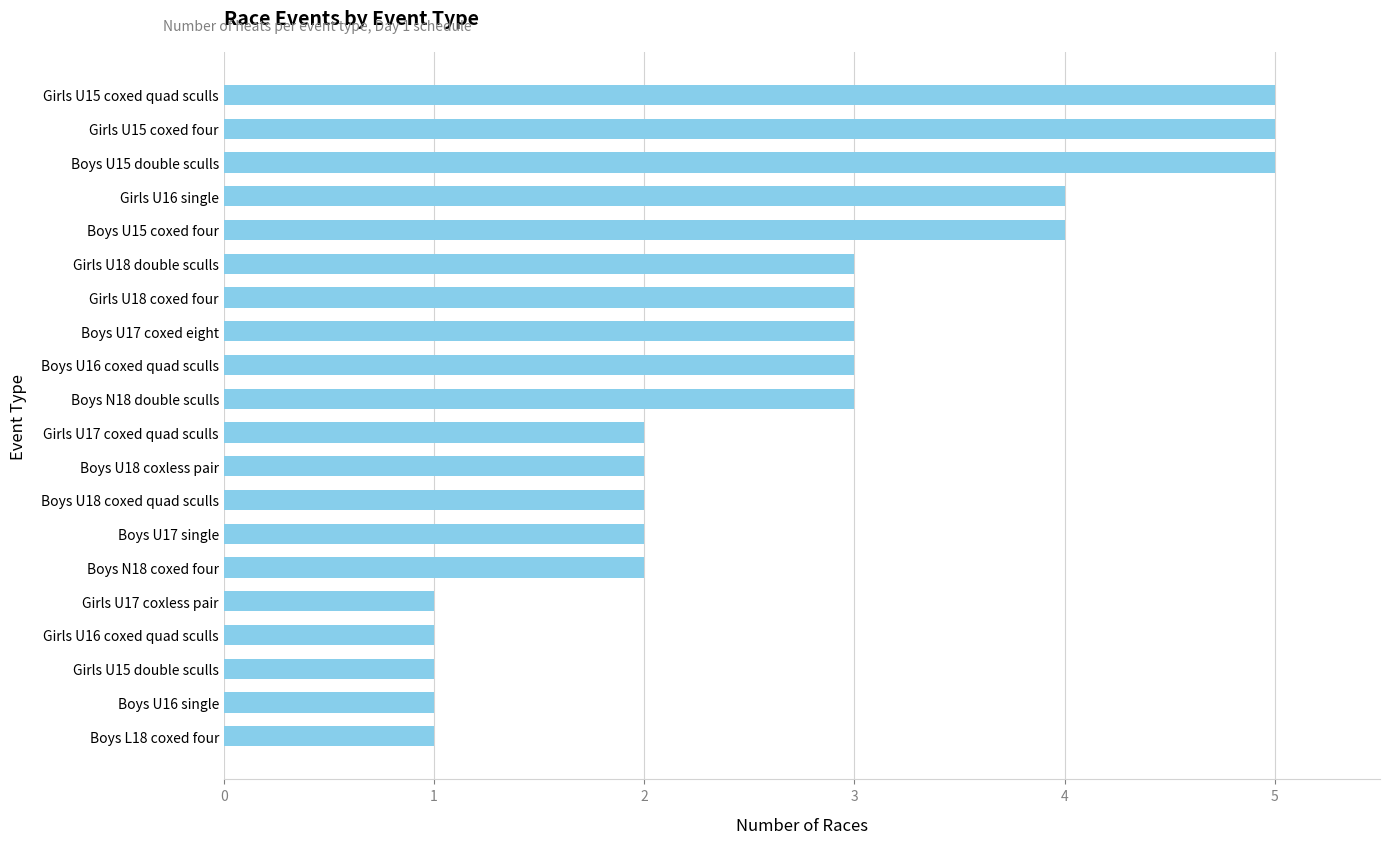

What position from the bottom is Girls U15 coxed quad sculls?

20